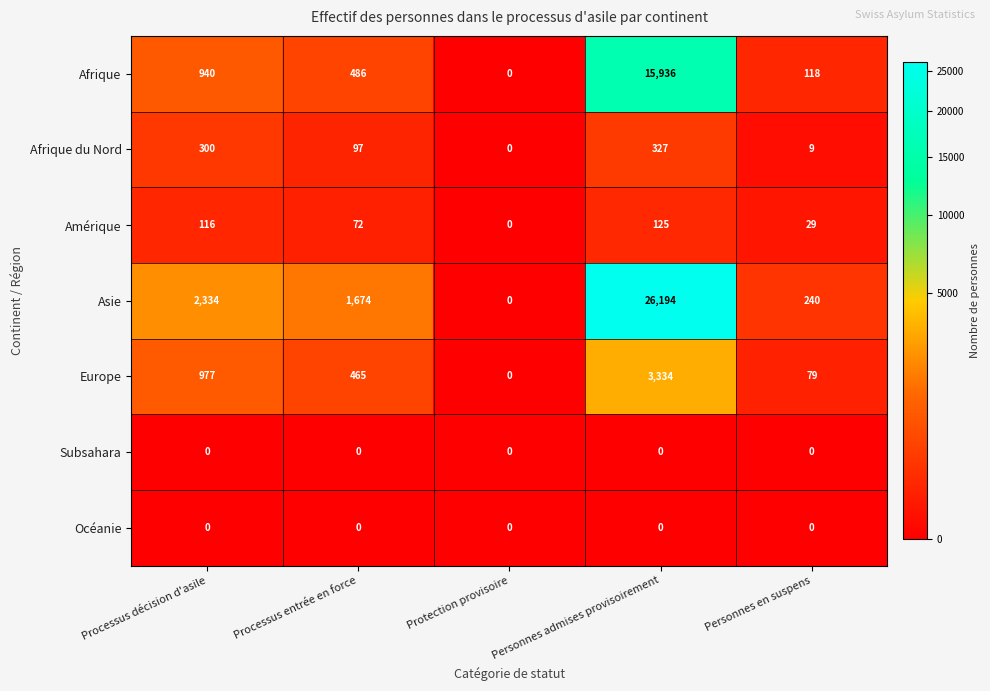

Which series changed the most between Processus entrée en force and Personnes en suspens?

Asie